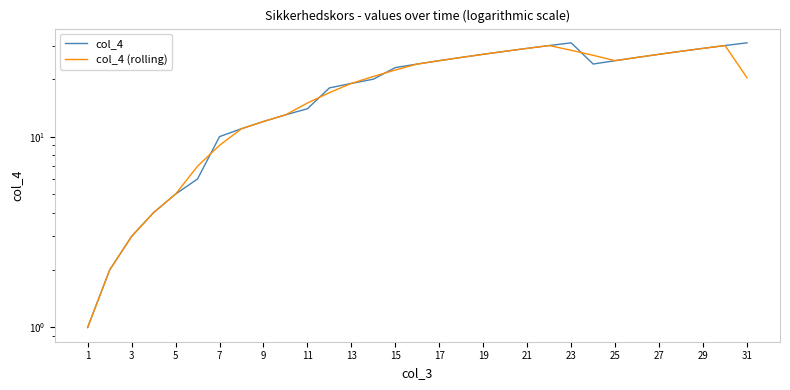

At 19, list the series in order from smallest to largest.

col_4 (rolling), col_4